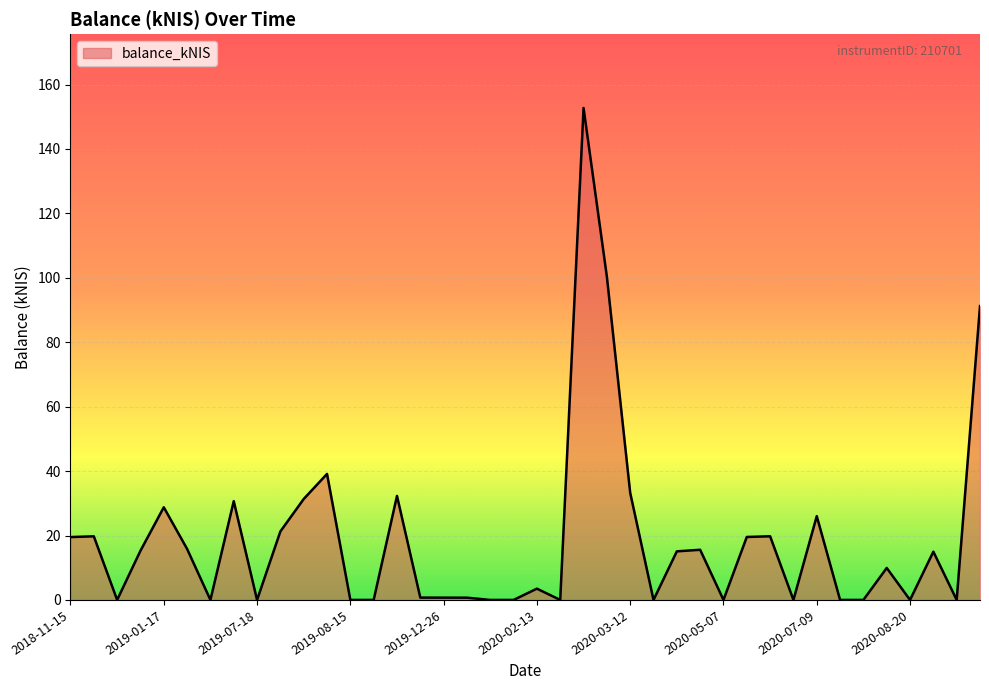

What is the difference between the maximum and minimum values?

152.7